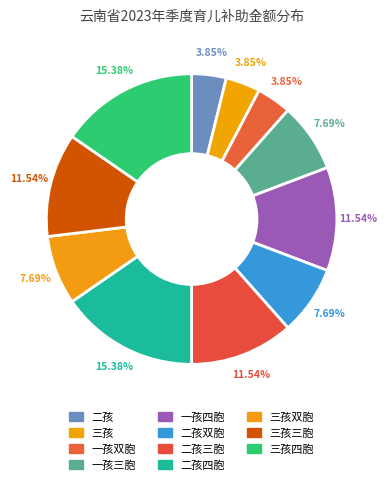

Is there a majority slice in this chart?

No